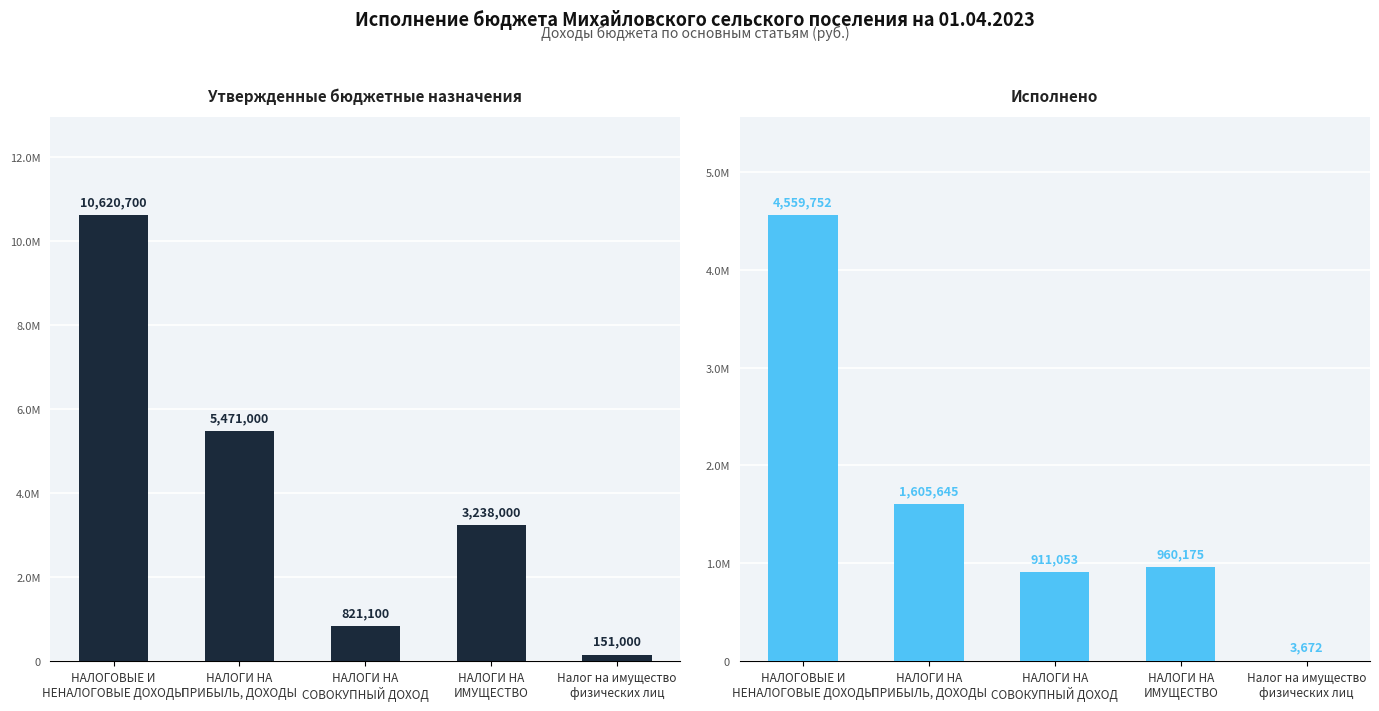

Which series has the widest spread of values?

Утвержденные бюджетные назначения